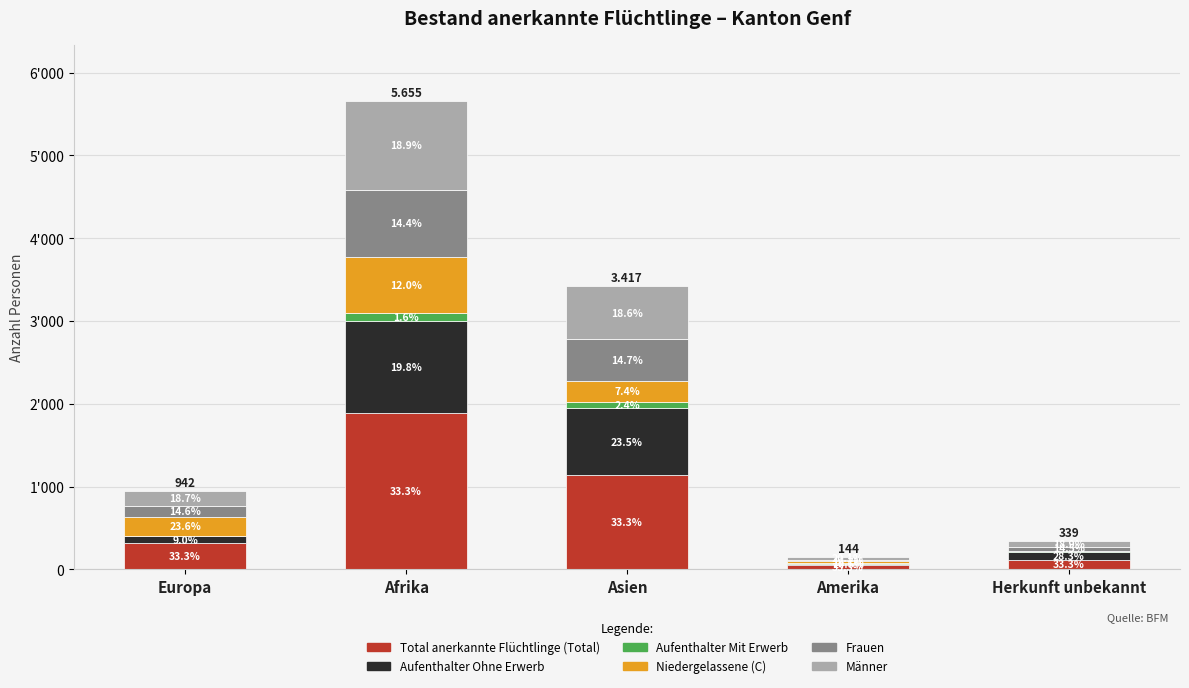

What are all the series names shown in the legend?

Total anerkannte Flüchtlinge (Total), Aufenthalter Ohne Erwerb, Aufenthalter Mit Erwerb, Niedergelassene (C), Frauen, Männer